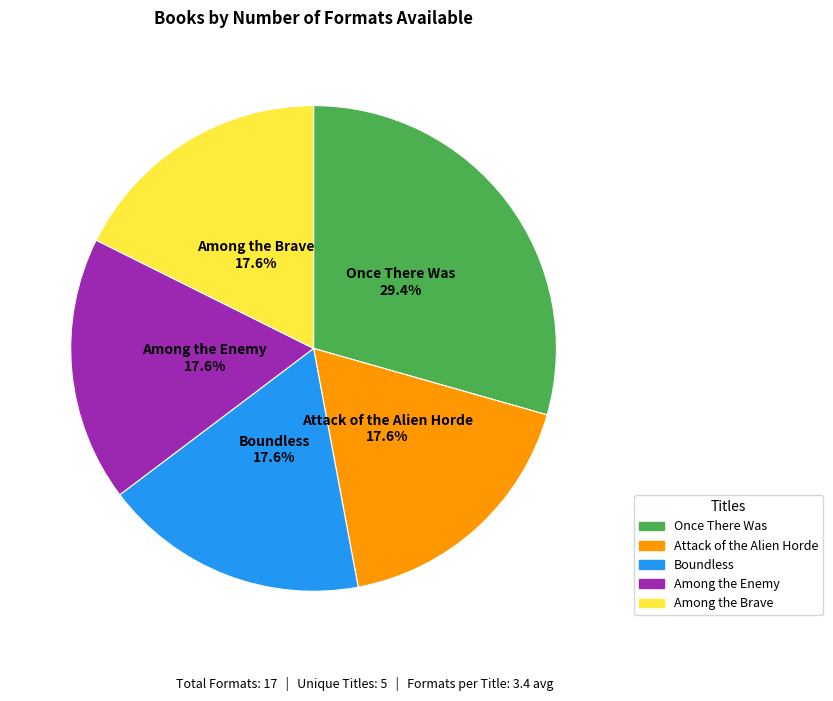

To the nearest percent, what portion does Among the Brave represent?

18%